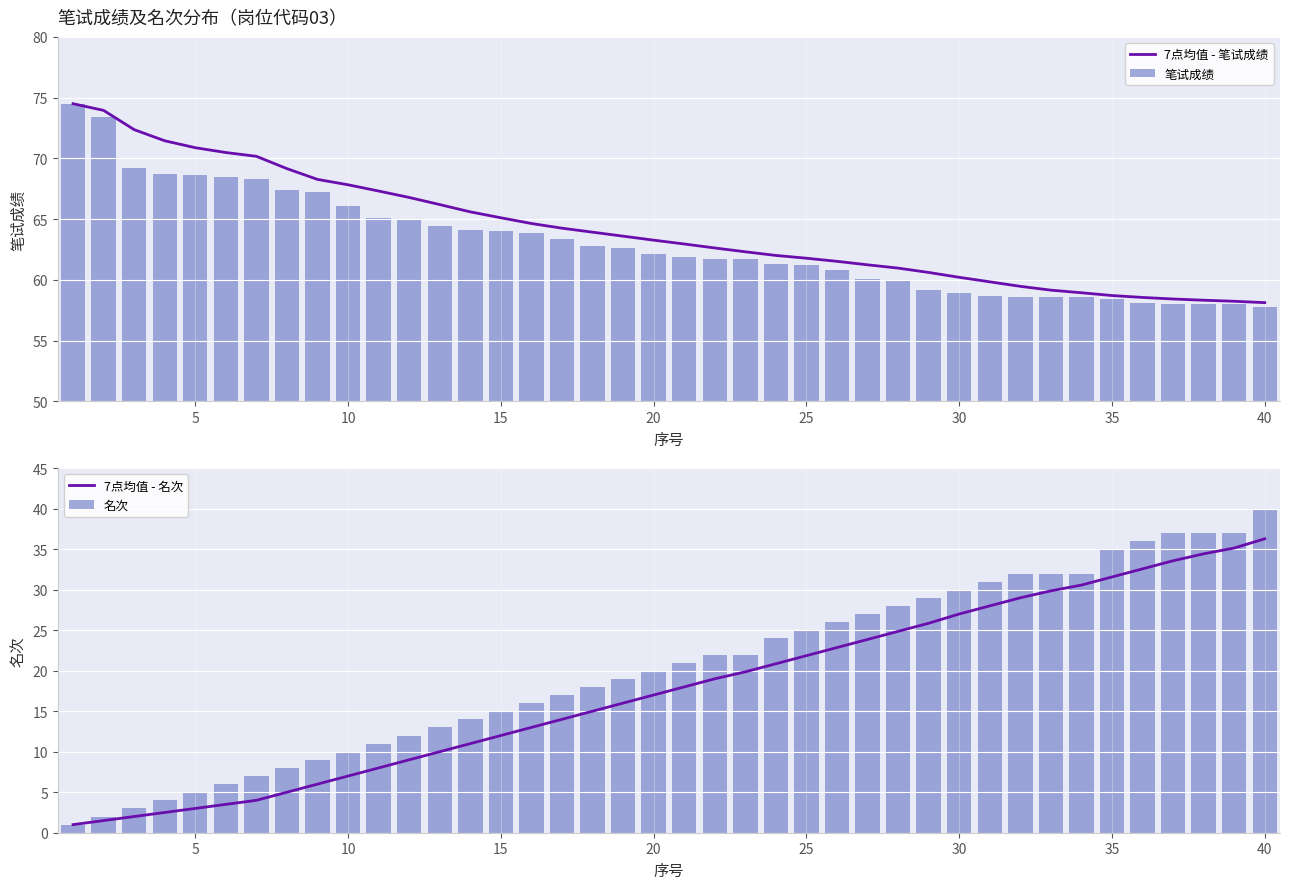

How many distinct data groups are displayed?

4